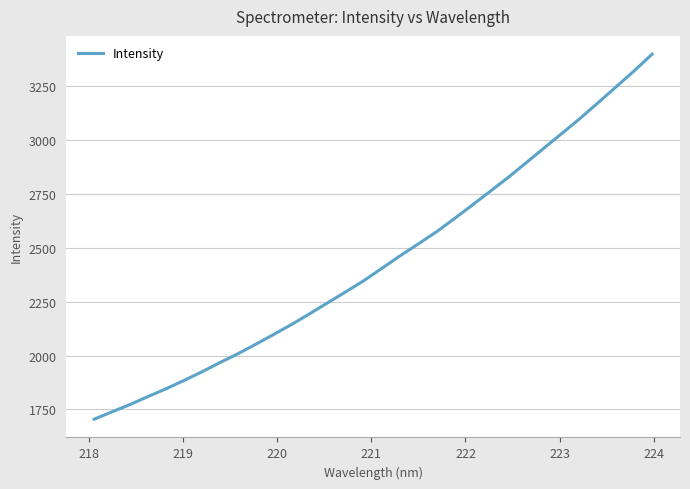

What is the difference between the maximum and minimum values?

1695.1